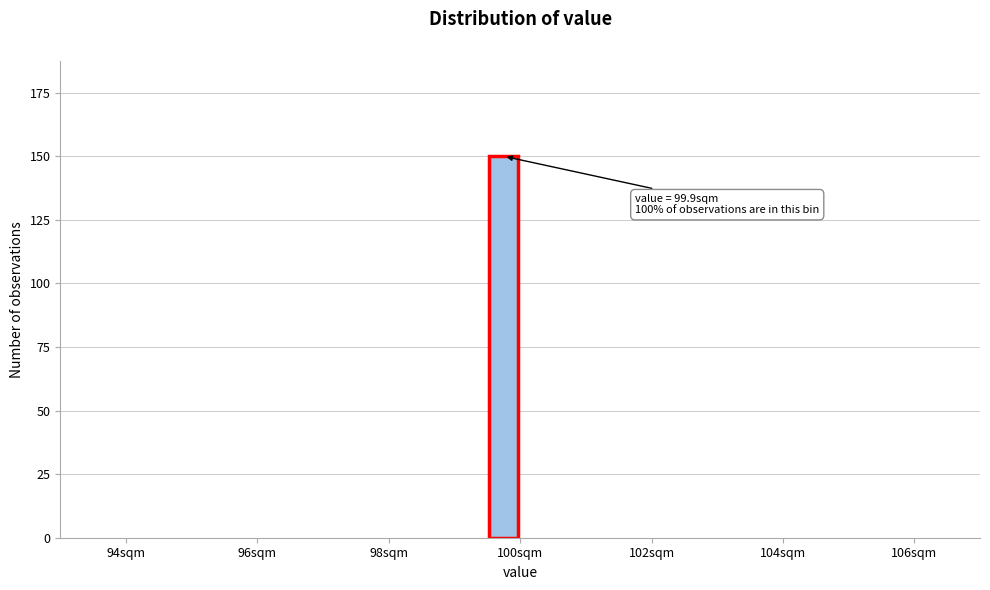

Around what value on the x-axis is the tallest bar? Give the approximate position of its centre, as read against the axis.

99.8